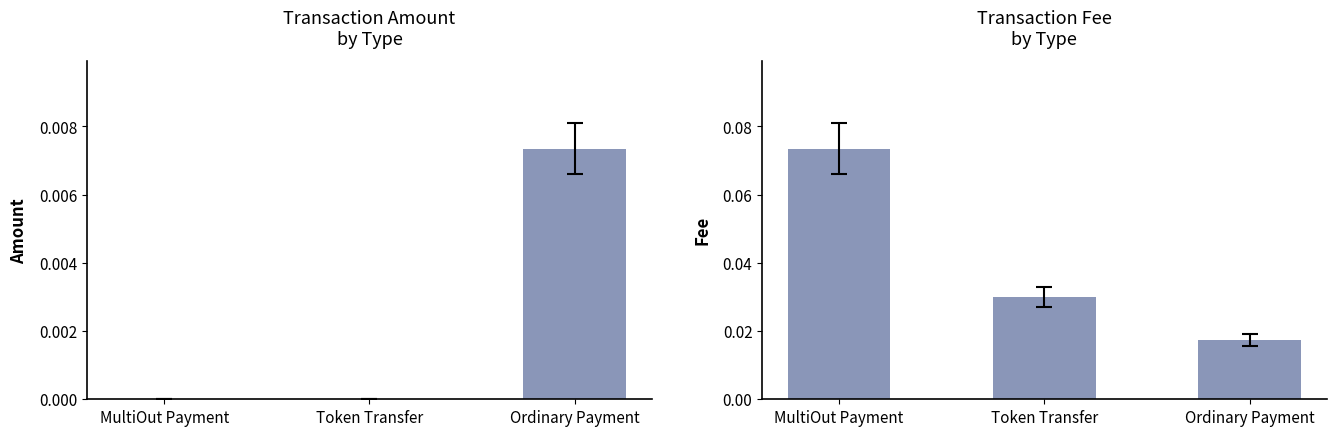

The Amount series shows 0.0 at MultiOut Payment. True or false?

False